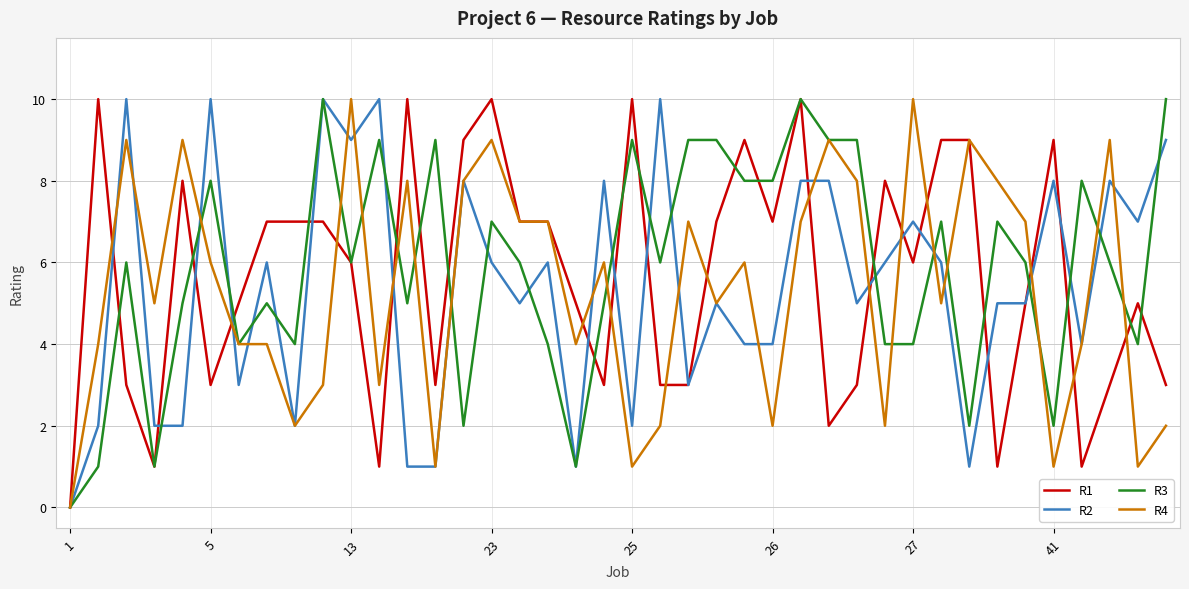

Reading left to right, transcribe all the data shown in this chart.

R1: 0	10	3	1	8	3	5	7	7	7	6	1	10	3	9	10	7	7	5	3	10	3	3	7	9	7	10	2	3	8	6	9	9	1	5	9	1	3	5	3
R2: 0	2	10	2	2	10	3	6	2	10	9	10	1	1	8	6	5	6	1	8	2	10	3	5	4	4	8	8	5	6	7	6	1	5	5	8	4	8	7	9
R3: 0	1	6	1	5	8	4	5	4	10	6	9	5	9	2	7	6	4	1	5	9	6	9	9	8	8	10	9	9	4	4	7	2	7	6	2	8	6	4	10
R4: 0	4	9	5	9	6	4	4	2	3	10	3	8	1	8	9	7	7	4	6	1	2	7	5	6	2	7	9	8	2	10	5	9	8	7	1	4	9	1	2